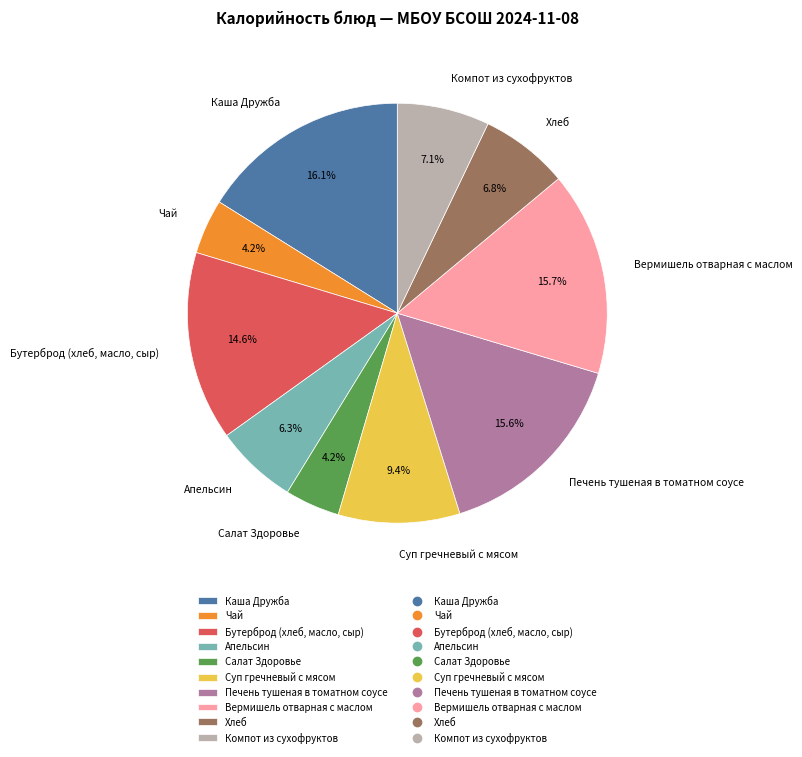

Does Суп гречневый с мясом account for over 50% of the chart?

No